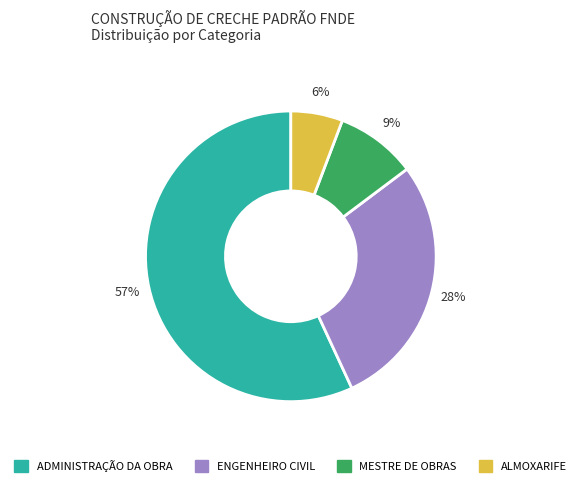

Do ALMOXARIFE and ENGENHEIRO CIVIL together represent more than half of the pie?

No